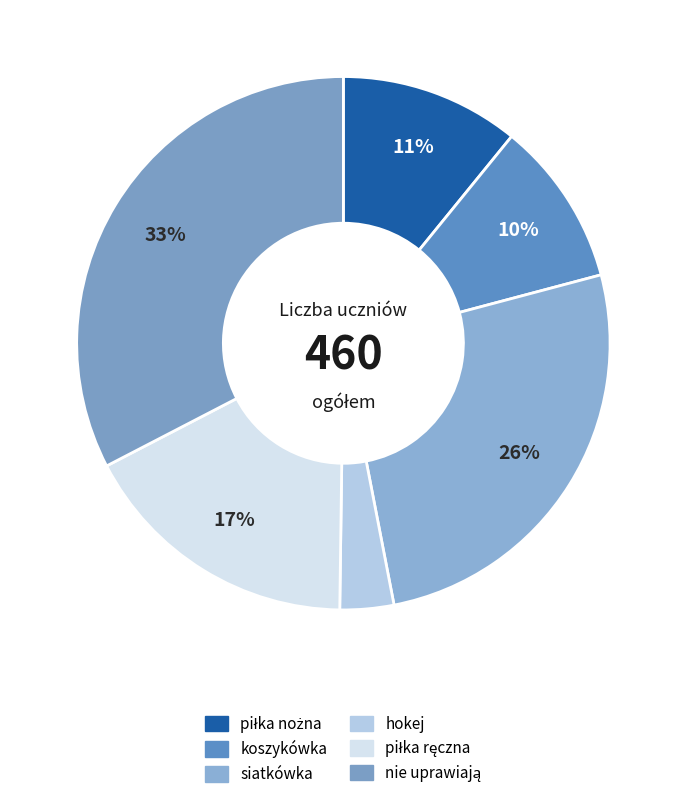

How many segments does this pie chart have?

6